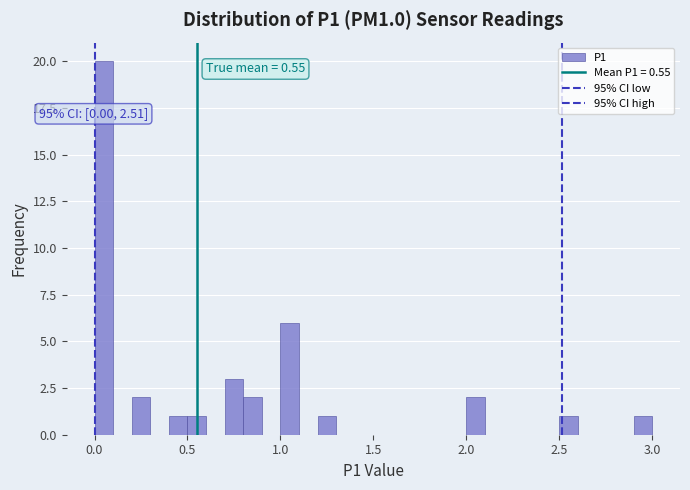

Read against the x-axis, roughly where is the centre of the tallest bar?

0.05